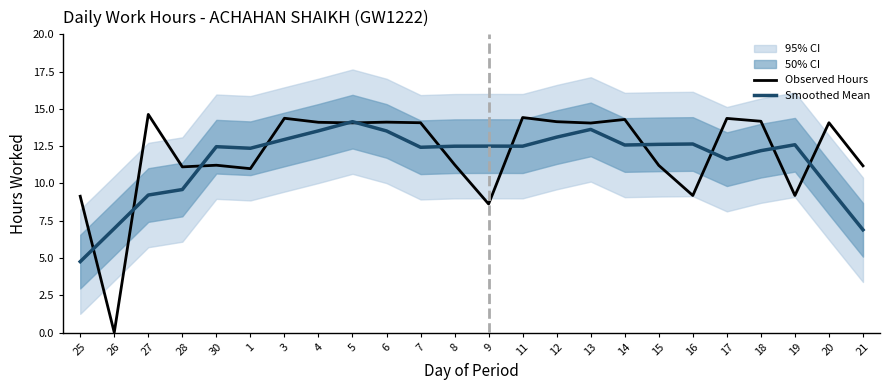

What position from the right is 9?

12